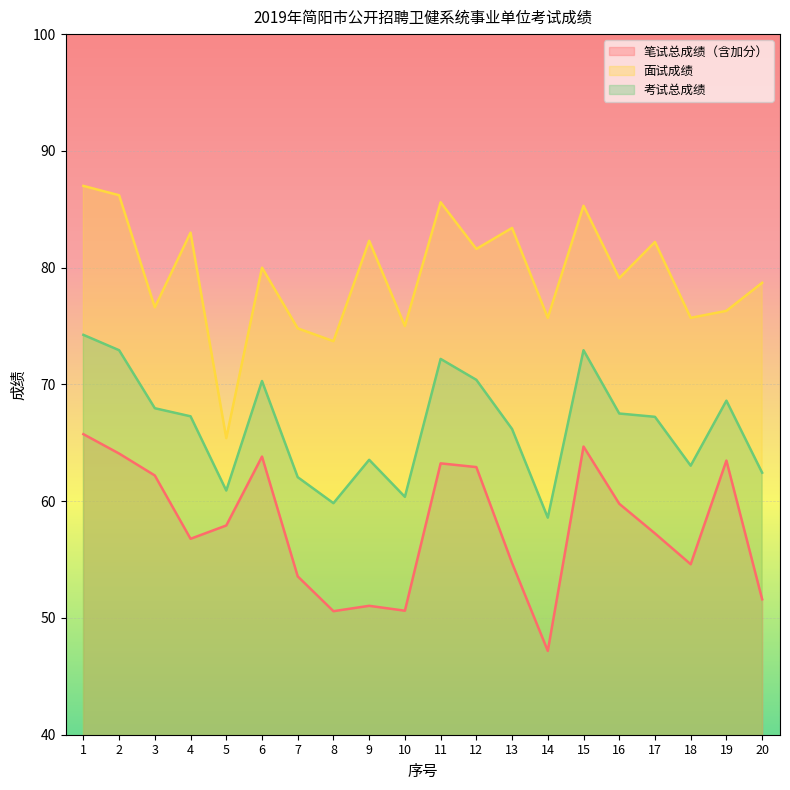

Rank the series by their average value, from highest to lowest.

面试成绩, 考试总成绩, 笔试总成绩（含加分）